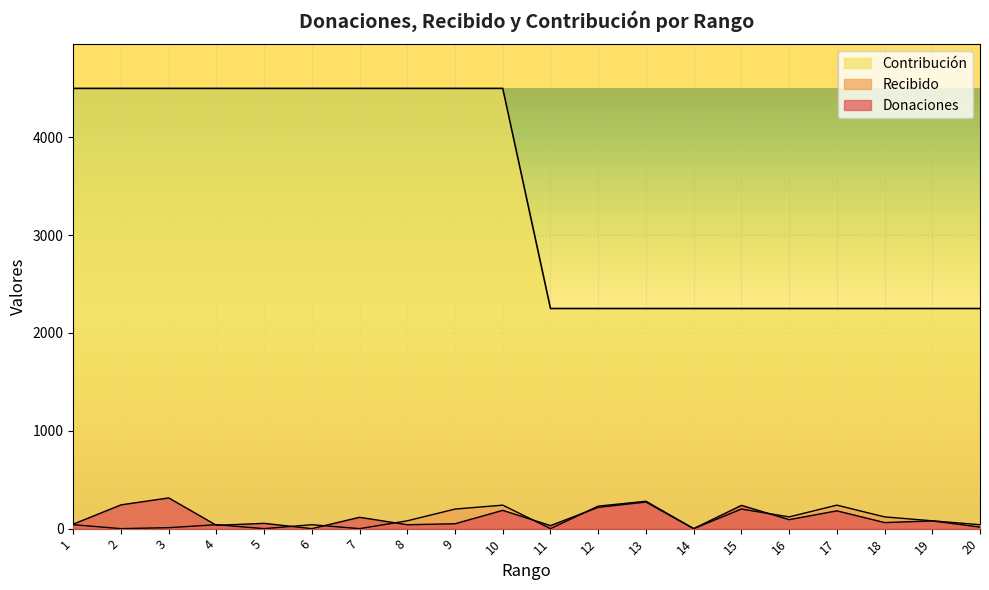

Is the value of Contribucion at 2 greater than the value of Donaciones at 15?

Yes